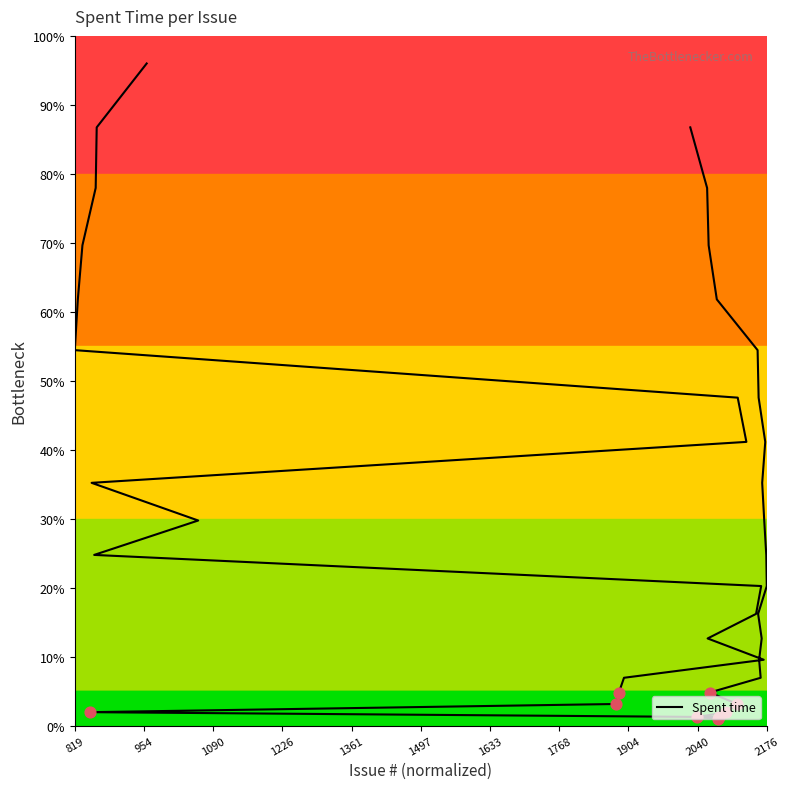

Which has a higher value, 1768 or 819?

819